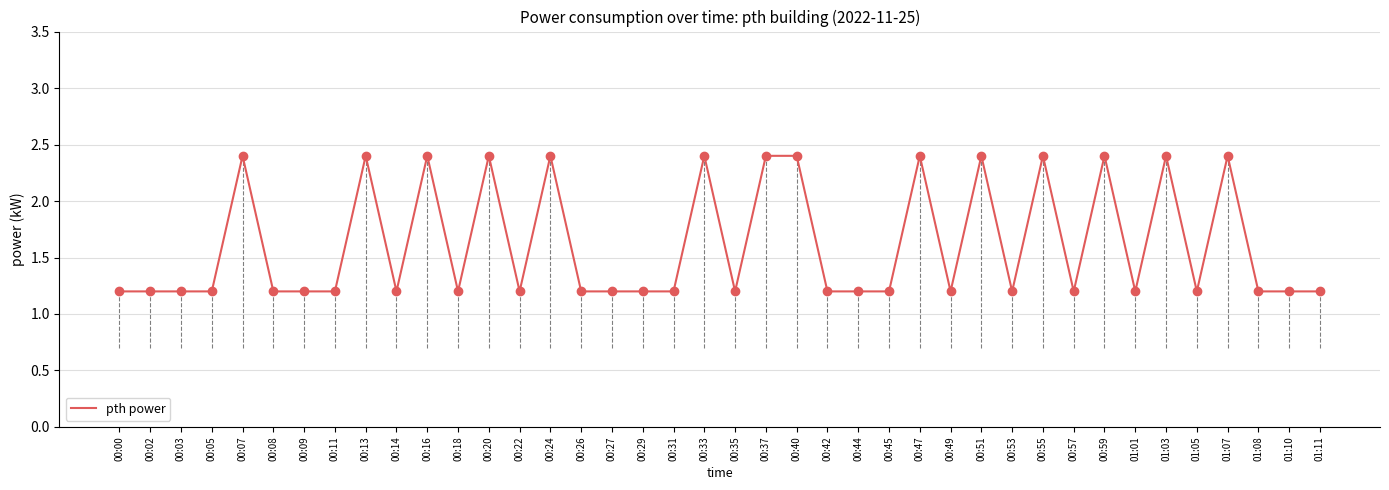

What is the change in value from 00:49 to 00:51?

+1.2